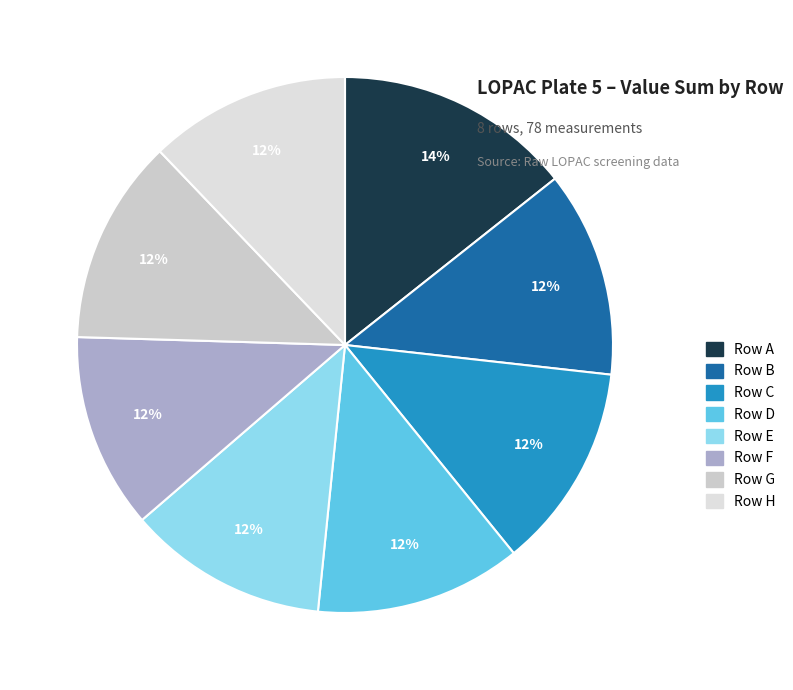

How many segments does this pie chart have?

8